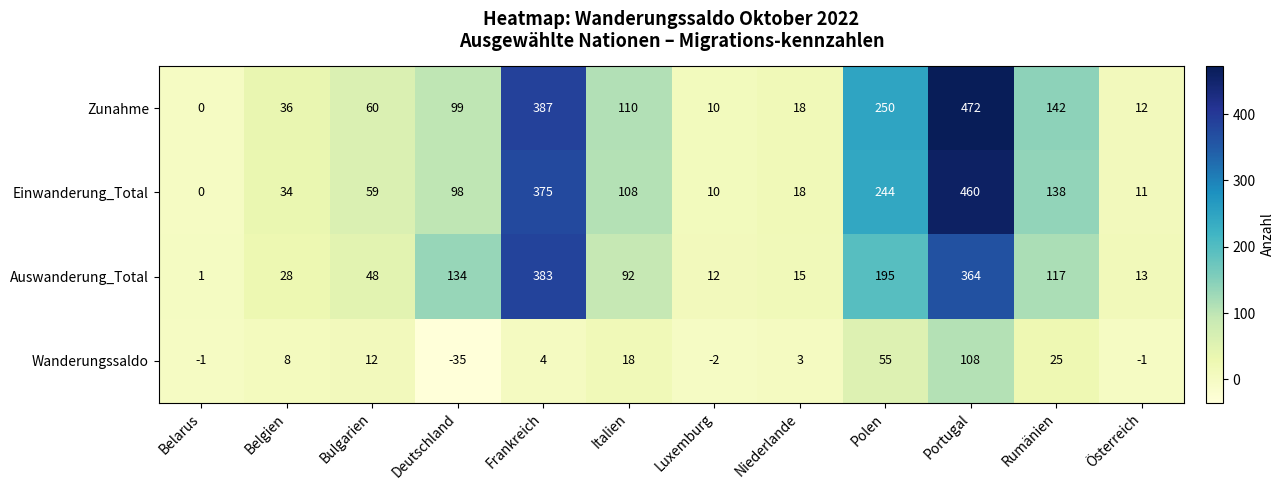

What is the difference between the second highest and second lowest values in the Auswanderung_Total series?

352